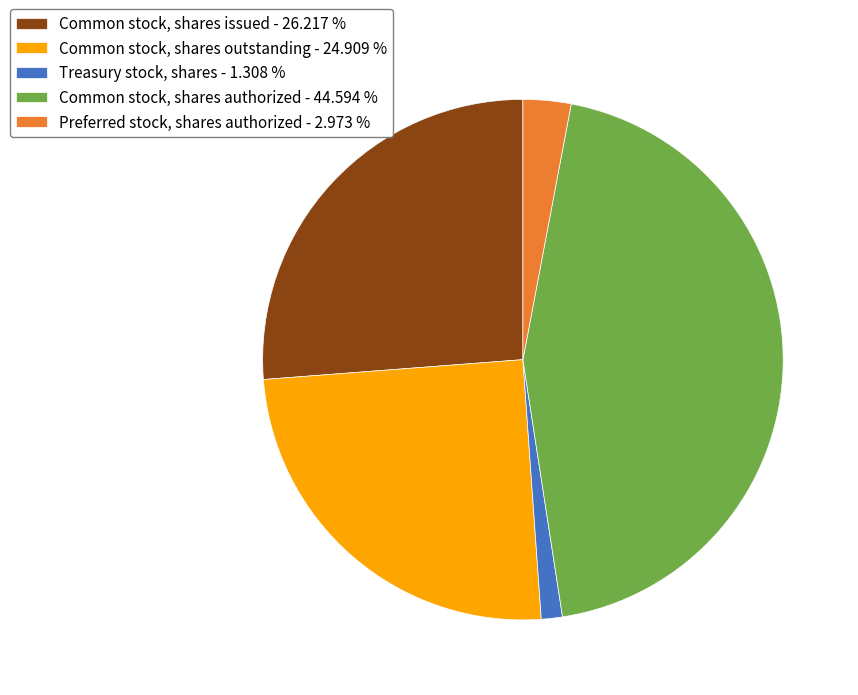

Rank the categories by value from highest to lowest.

Common stock, shares authorized, Common stock, shares issued, Common stock, shares outstanding, Preferred stock, shares authorized, Treasury stock, shares